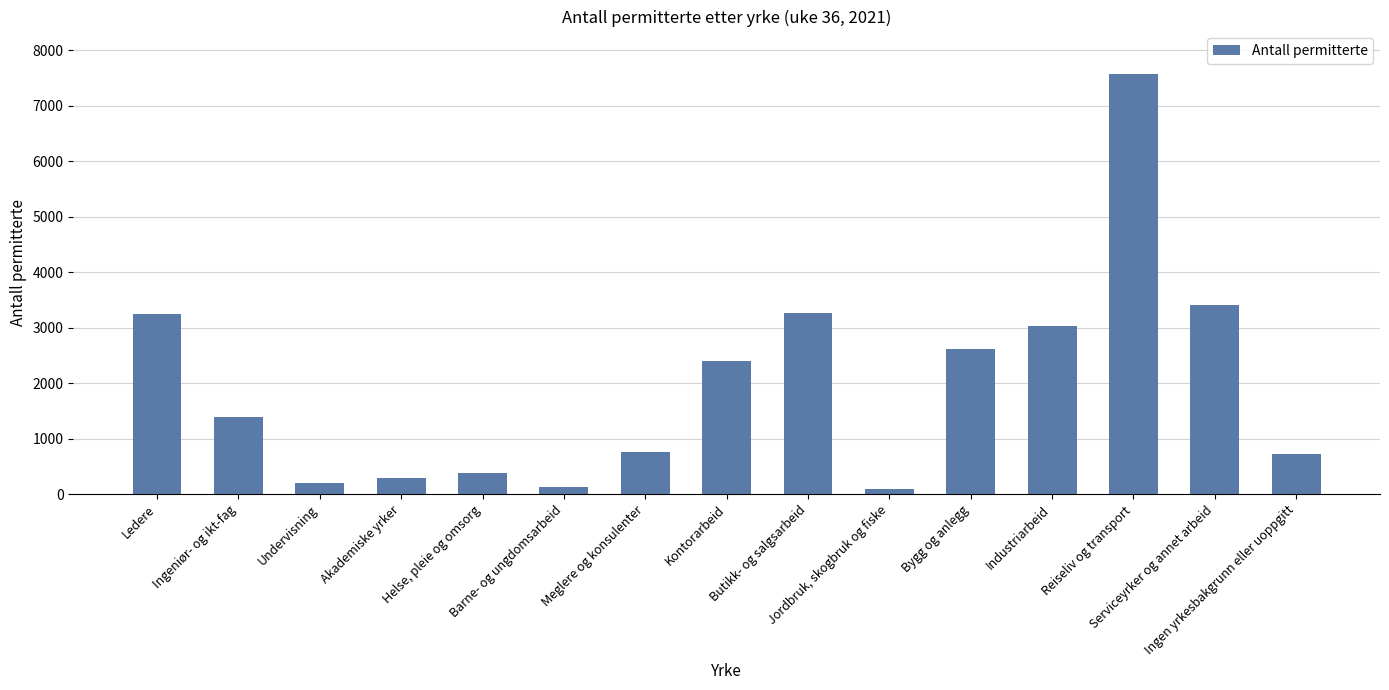

Which label corresponds to the largest value in the chart?

Reiseliv og transport